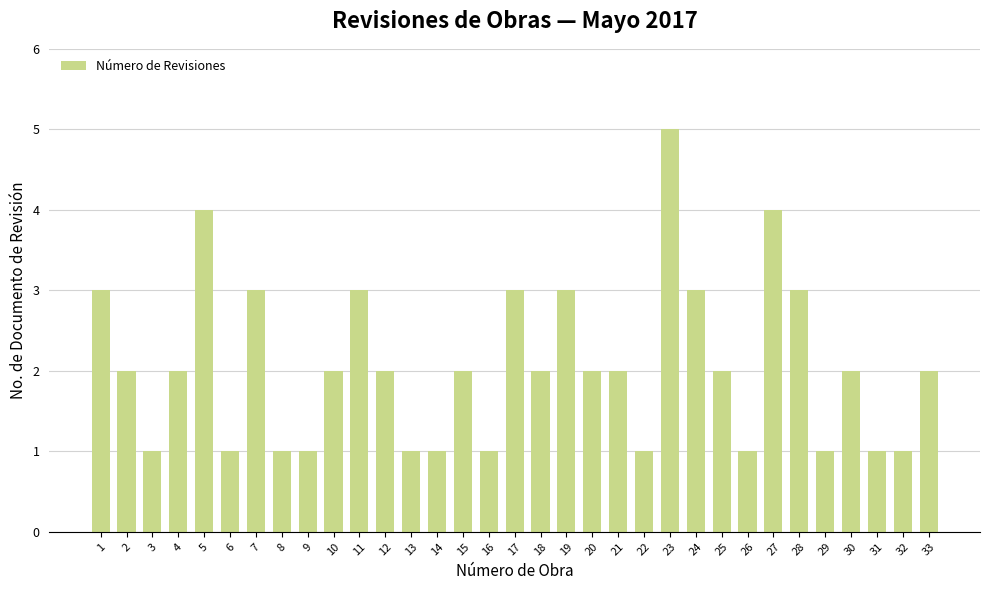

Which has a higher value, 22 or 20?

20